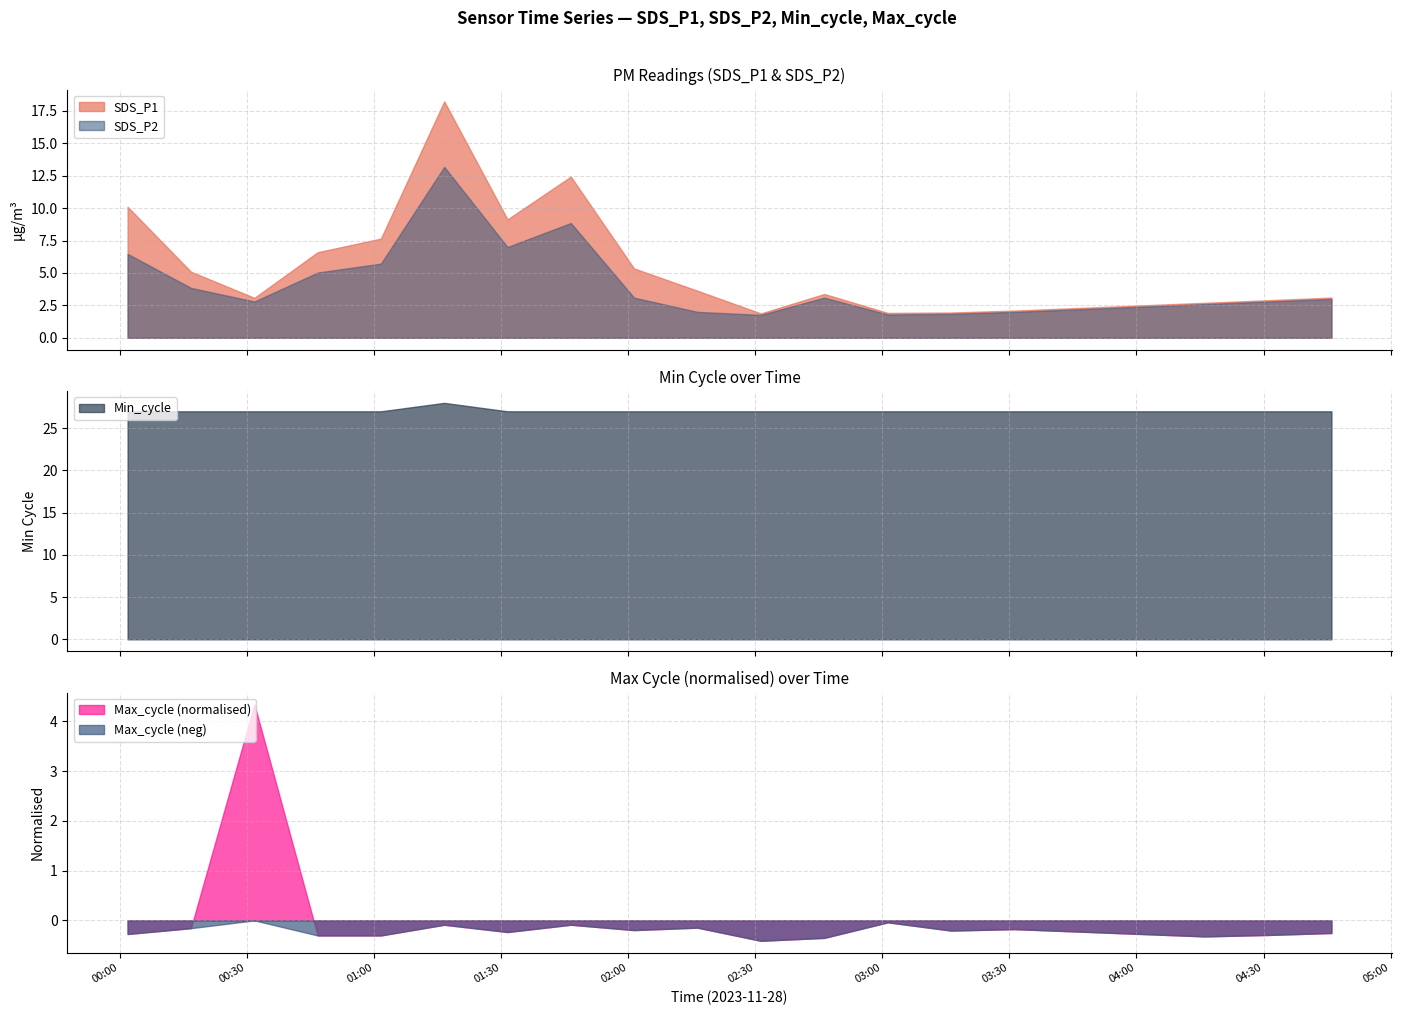

True or false: Max_cycle and SDS_P1 intersect in this chart.

False